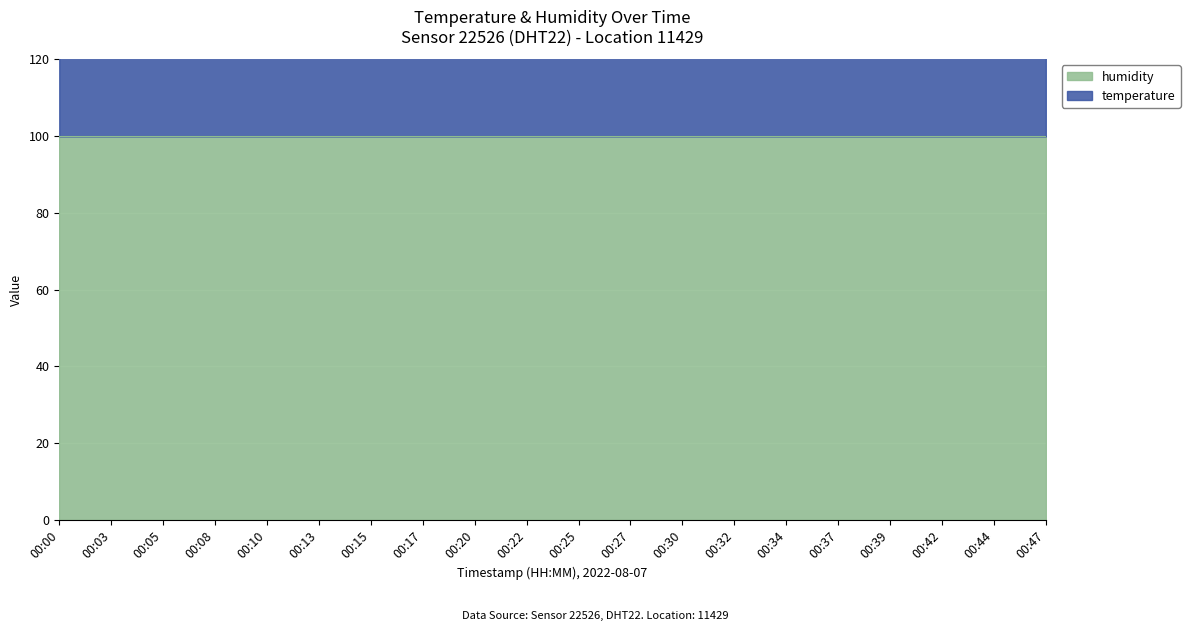

Does the chart display data point markers on the line(s)?

No